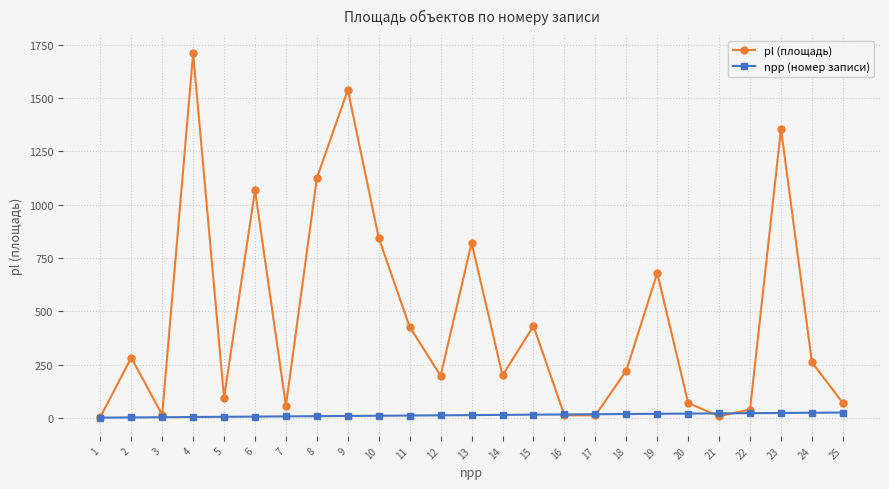

List the series in order of their peak value, highest first.

pl (площадь), npp (номер записи)